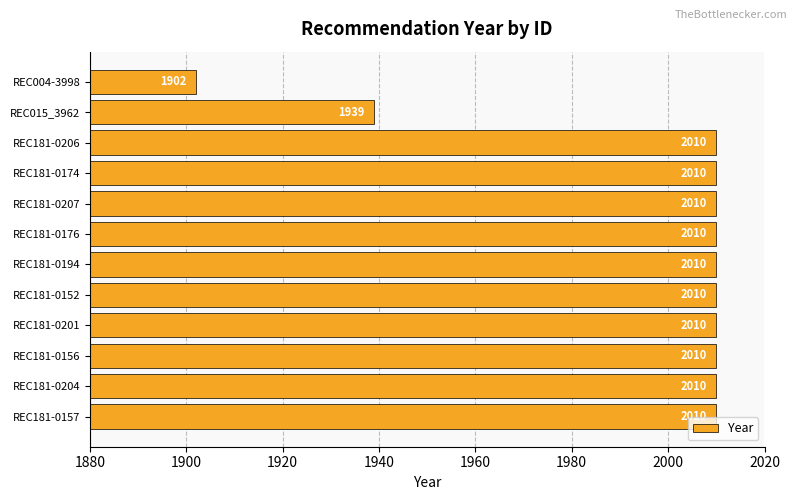

The chart shows a value of 2629 at REC181-0201. True or false?

False